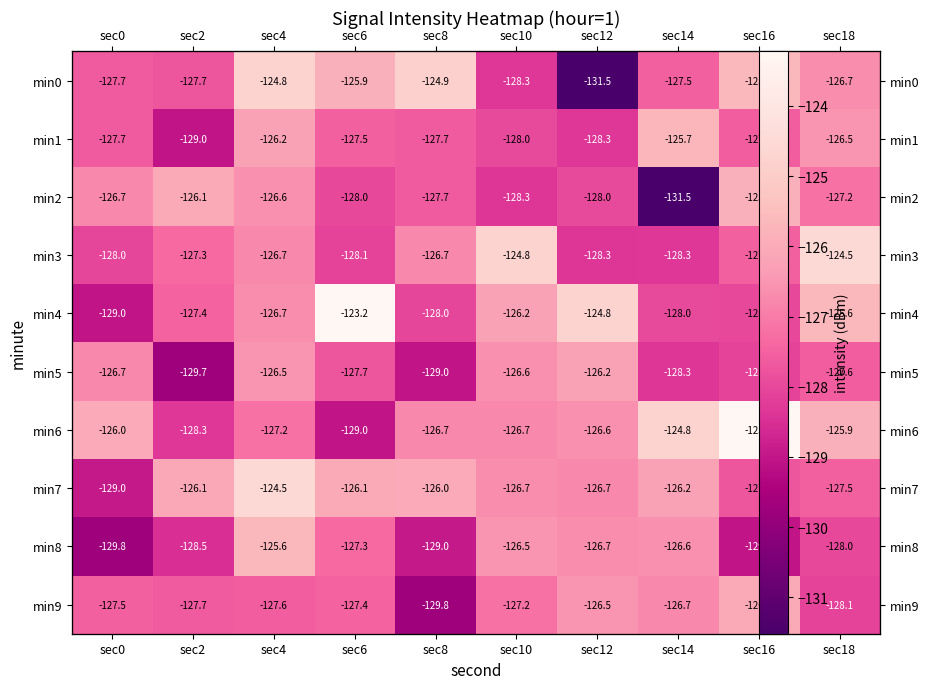

What is the approximate value of min4 at sec10?

-126.2